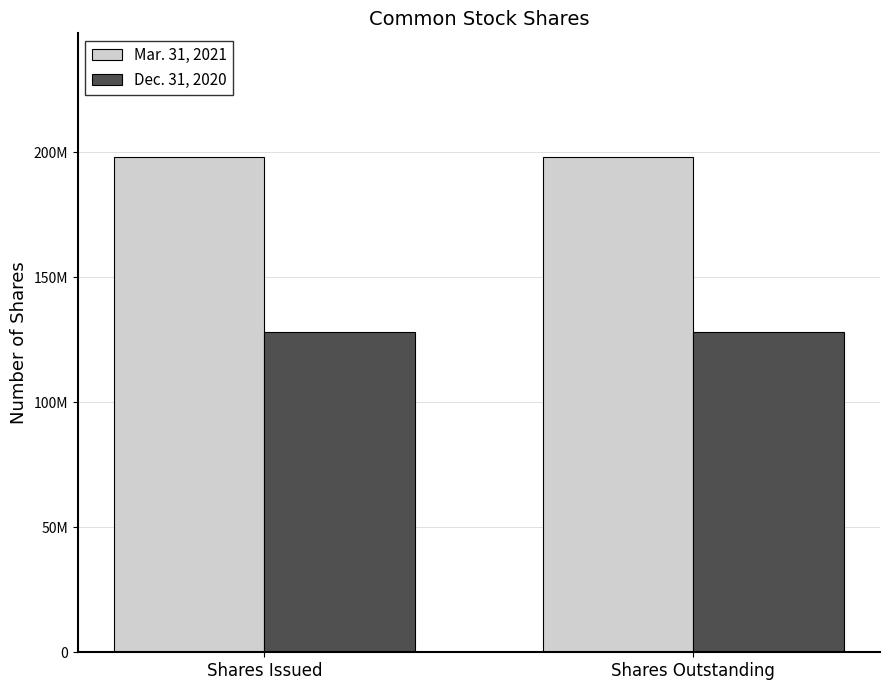

Are the bars horizontal?

No